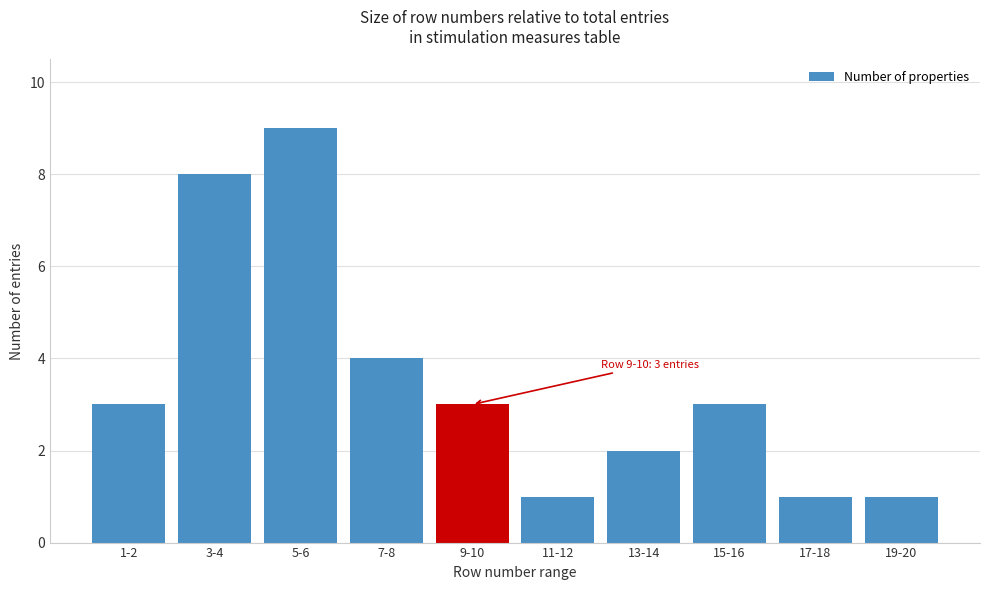

Reading left to right, transcribe all the data shown in this chart.

1-2=3	3-4=8	5-6=9	7-8=4	9-10=3	11-12=1	13-14=2	15-16=3	17-18=1	19-20=1